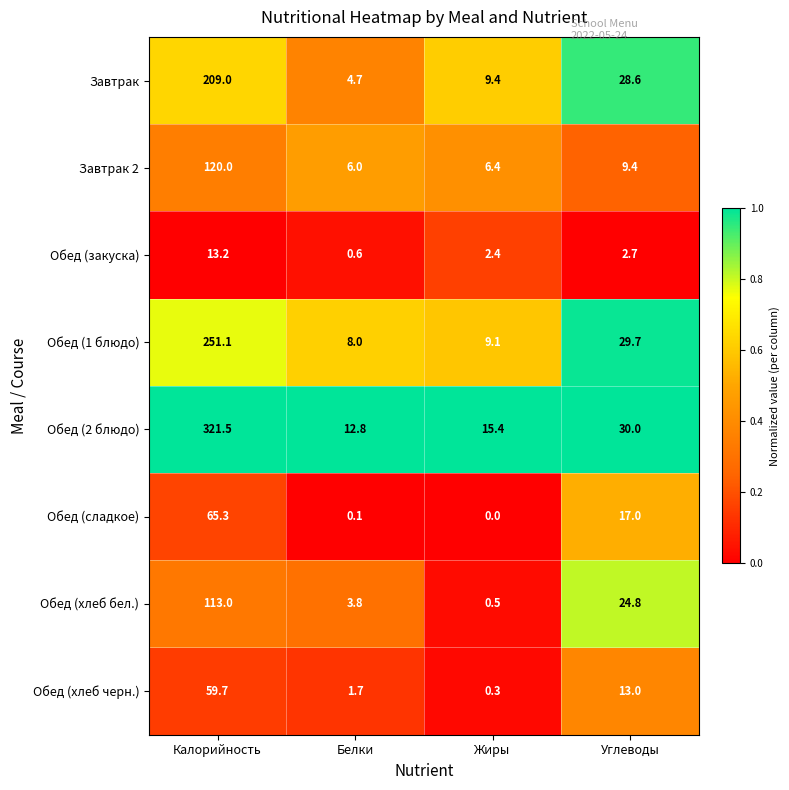

Which series has the largest range (max minus min)?

Обед (2 блюдо)